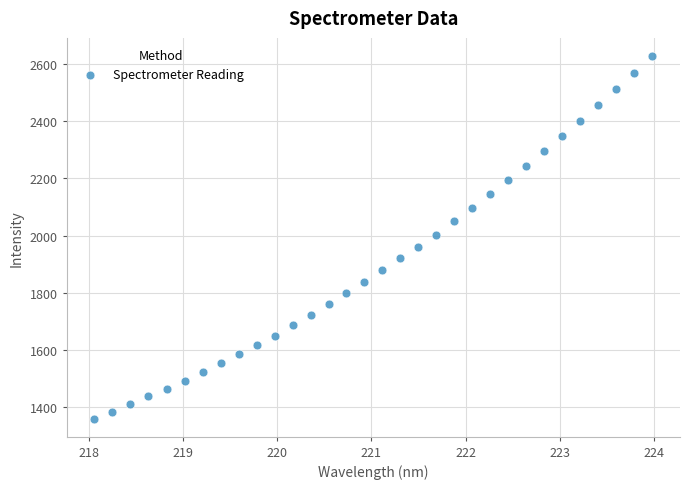

What is the range of X values (max minus min)?

5.9